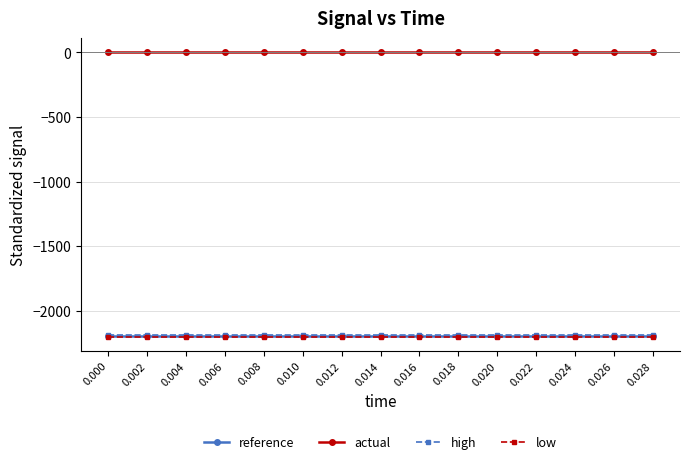

The low series shows -3678.3 at 0.012. True or false?

False